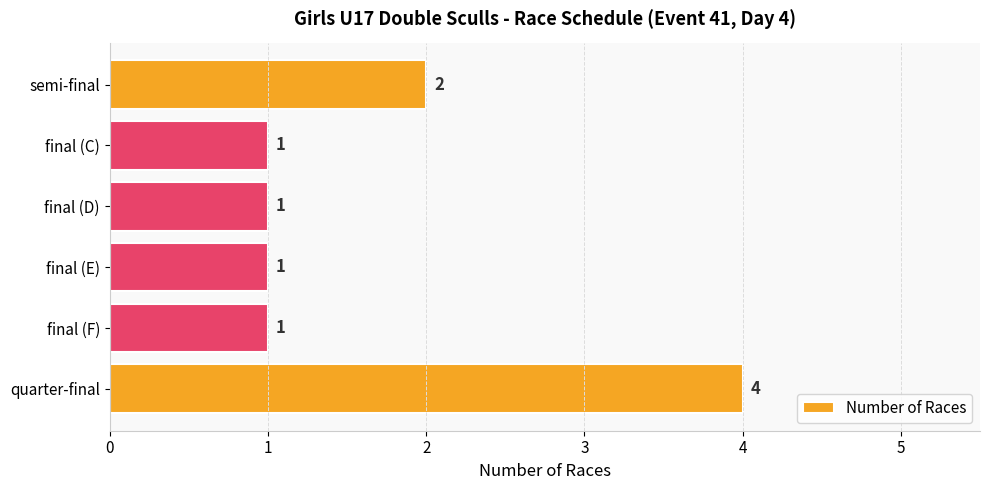

Count the number of categories in the chart.

6